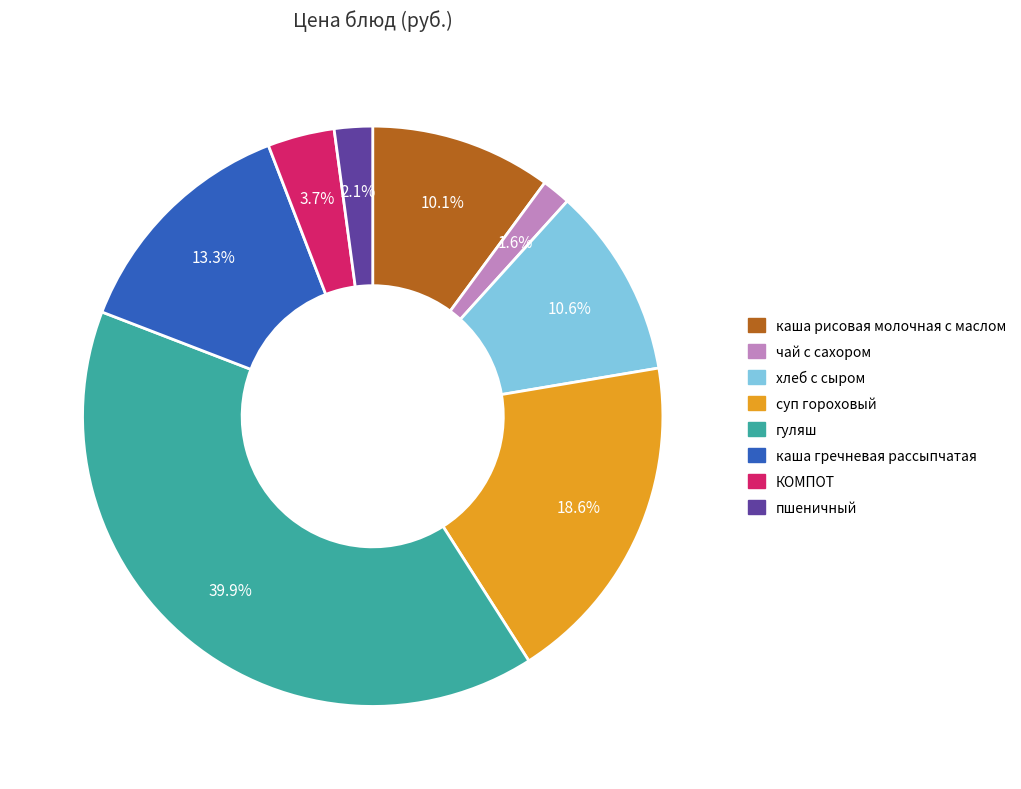

How many segments does this pie chart have?

8